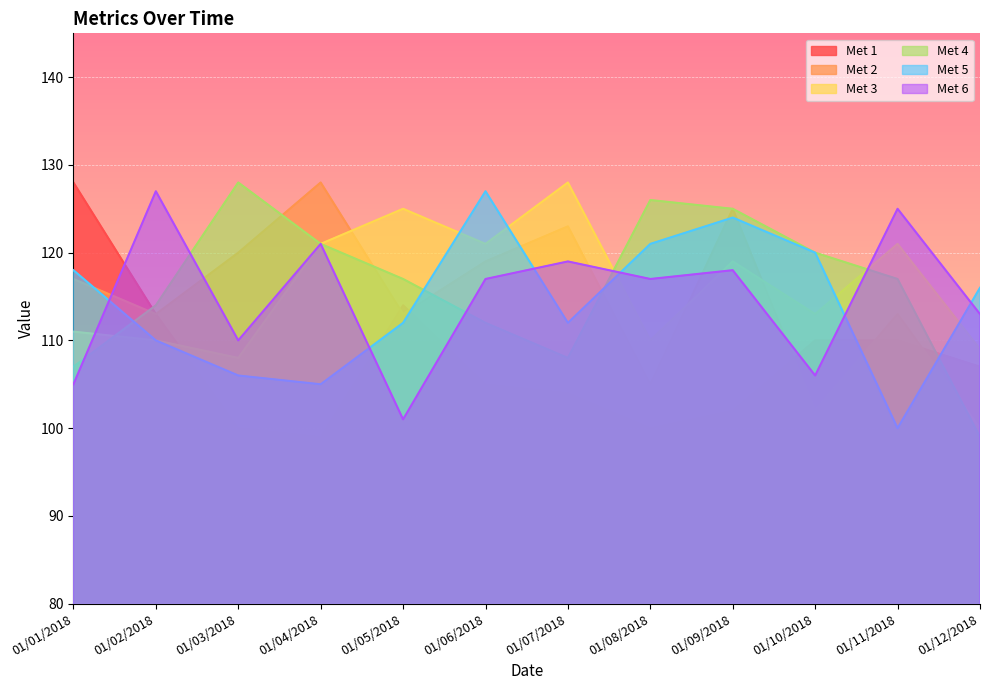

Which series ends up on top after the final intersection of Met 3 and Met 6?

Met 6